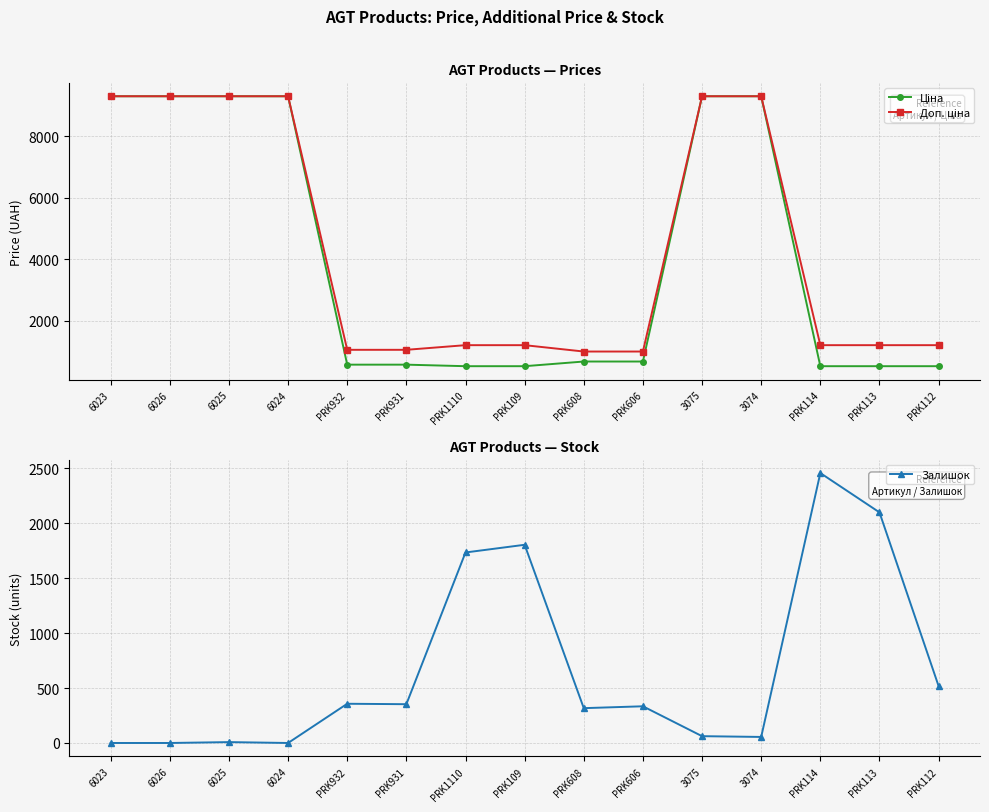

At which category is the sum across all series the highest?

3075